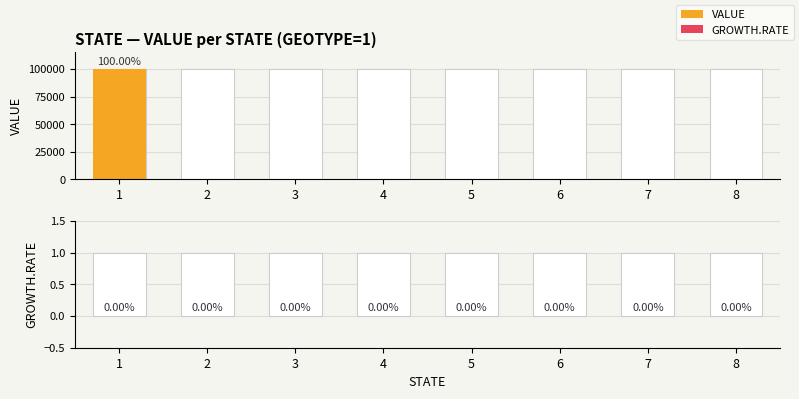

At how many categories does at least one series exceed 93236?

1